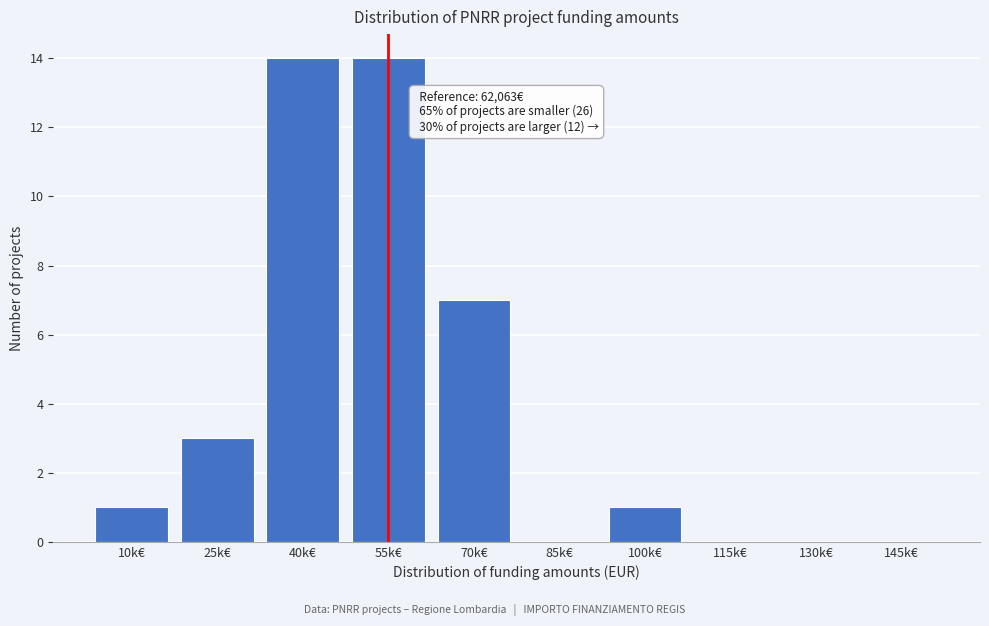

Reading left to right, list all the values displayed in this chart.

10k€=1	25k€=3	40k€=14	55k€=14	70k€=7	85k€=0	100k€=1	115k€=0	130k€=0	145k€=0